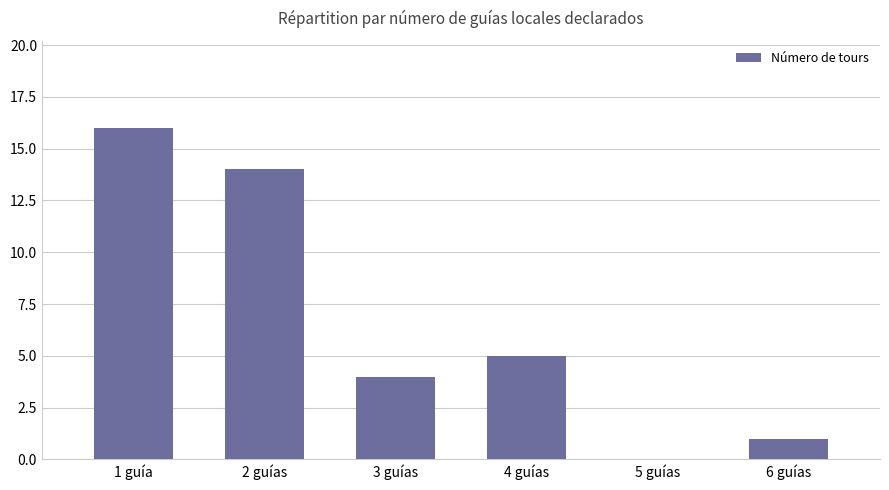

What is the sum of all values?

40